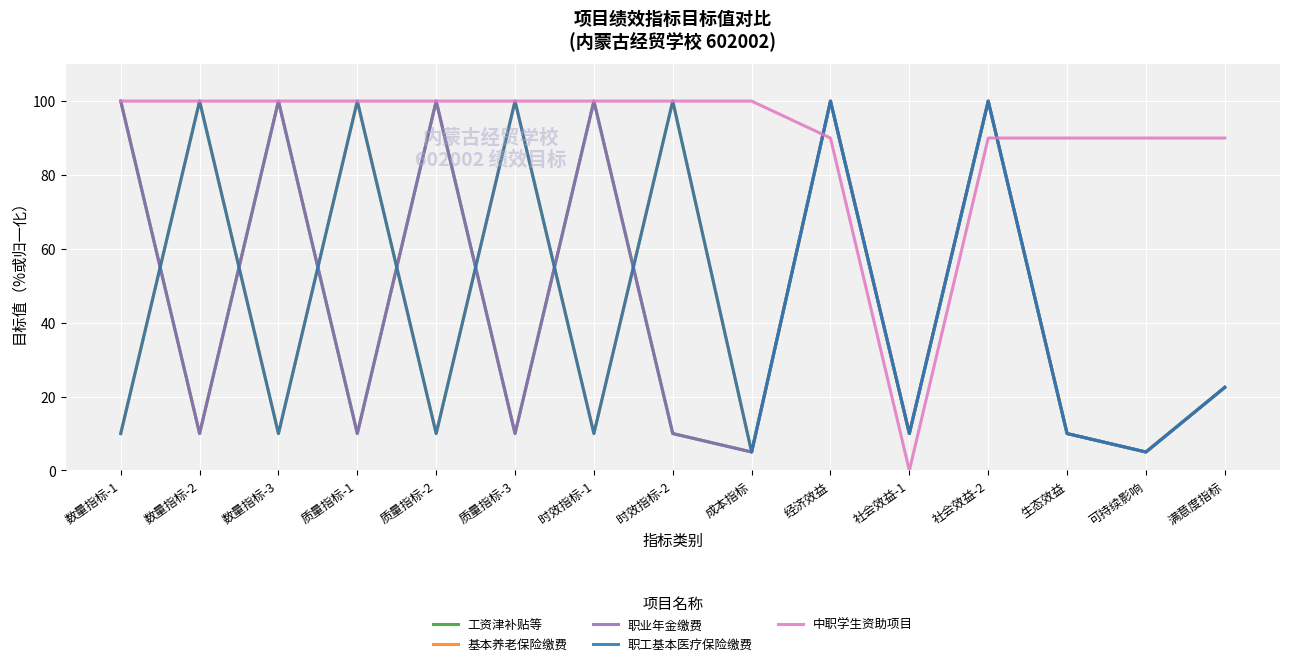

What is the value of the 基本养老保险缴费 point at the 1st from the left?

10.0